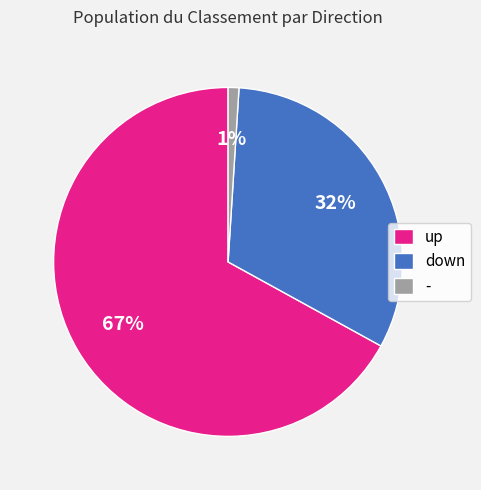

To the nearest percent, what is the combined percentage of - and up?

68%